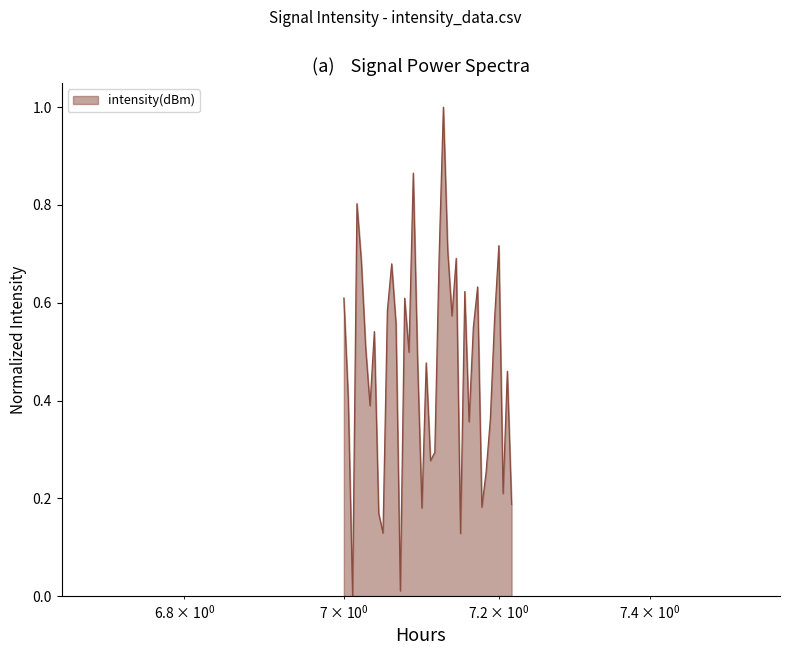

What is the sum of all values?

18.6